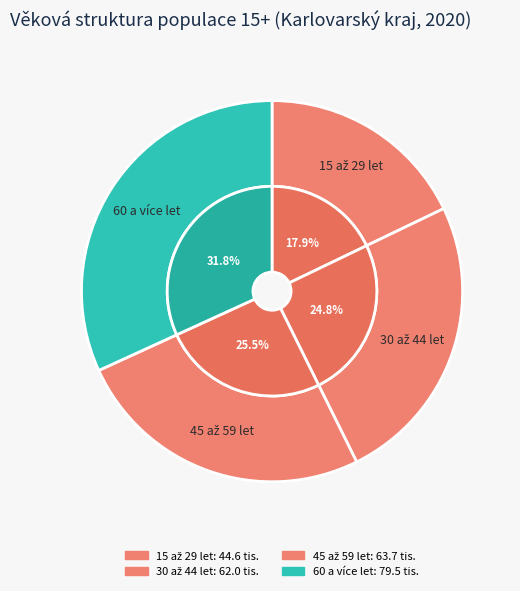

What percentage do 15 až 29 let and 45 až 59 let together represent?

43.4%